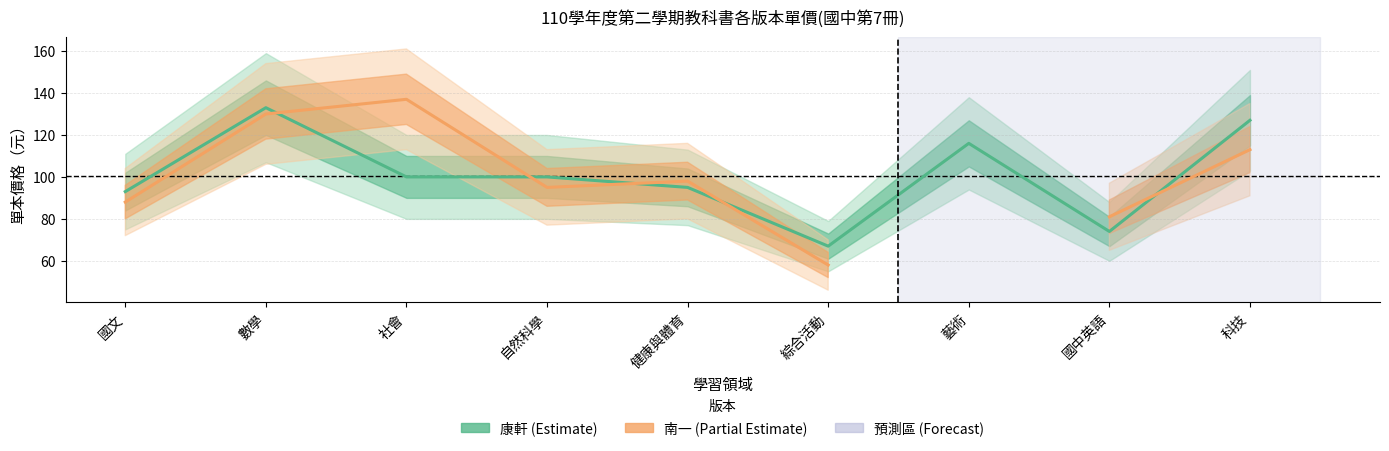

What is the total value across all series at 社會?

237.0